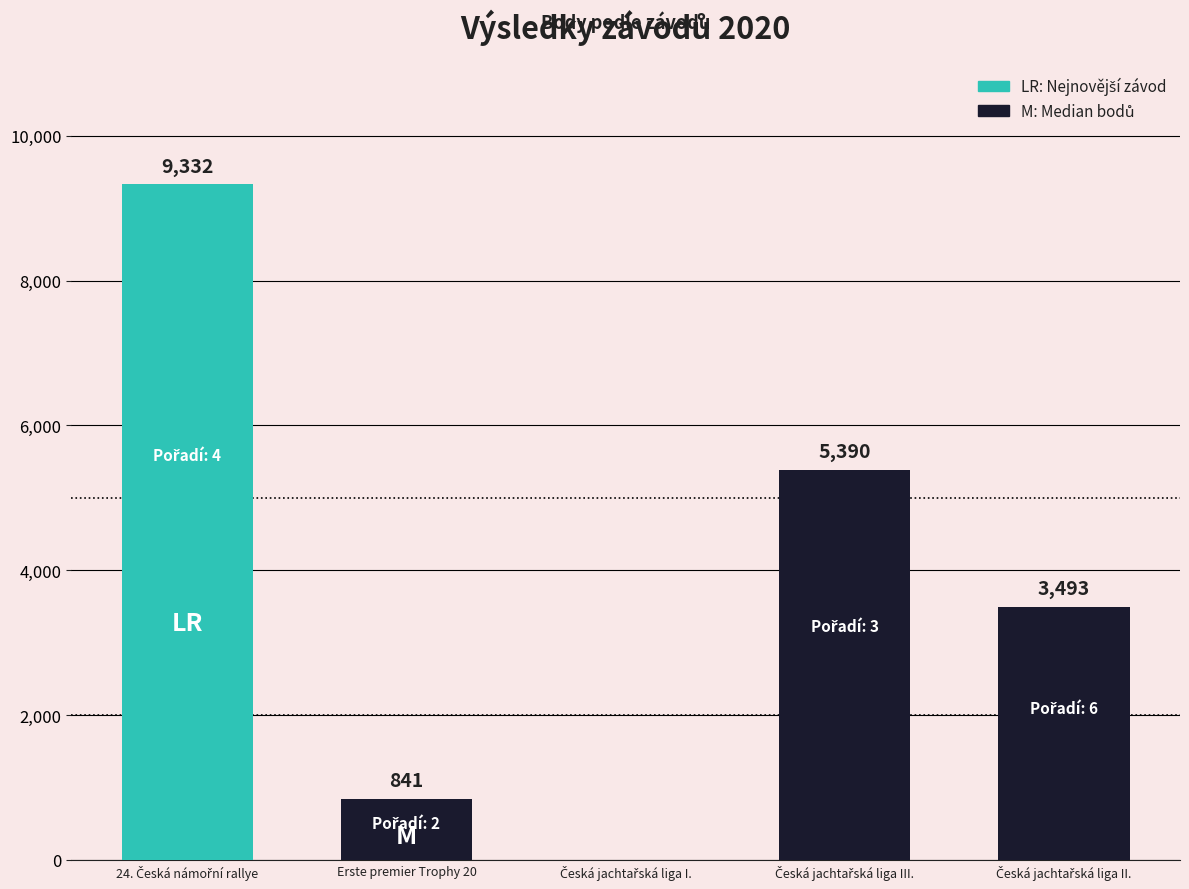

What is the greatest value displayed?

9332